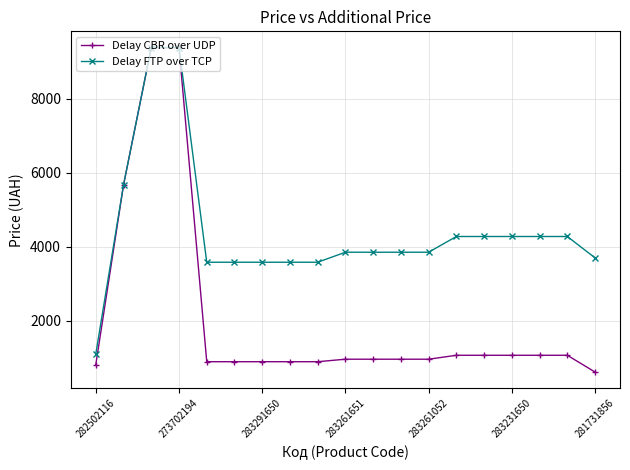

Which series has the largest range (max minus min)?

Delay CBR over UDP